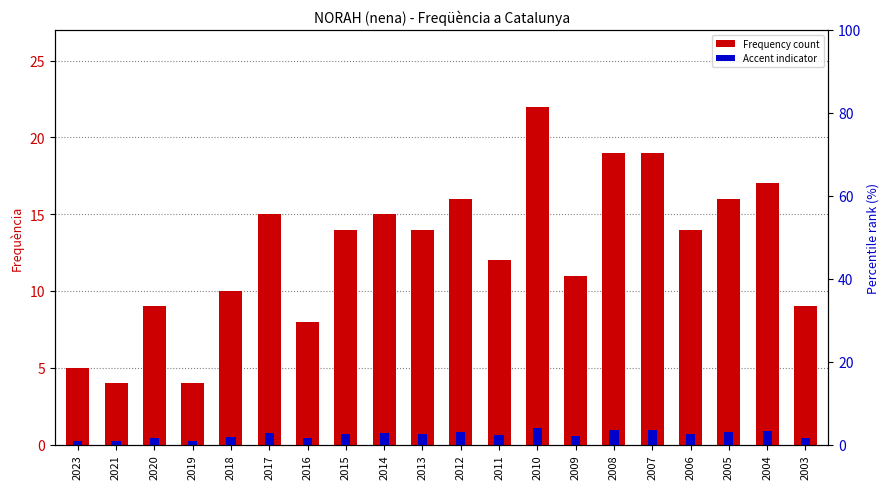

How many data points in Frequency are above 14?

8